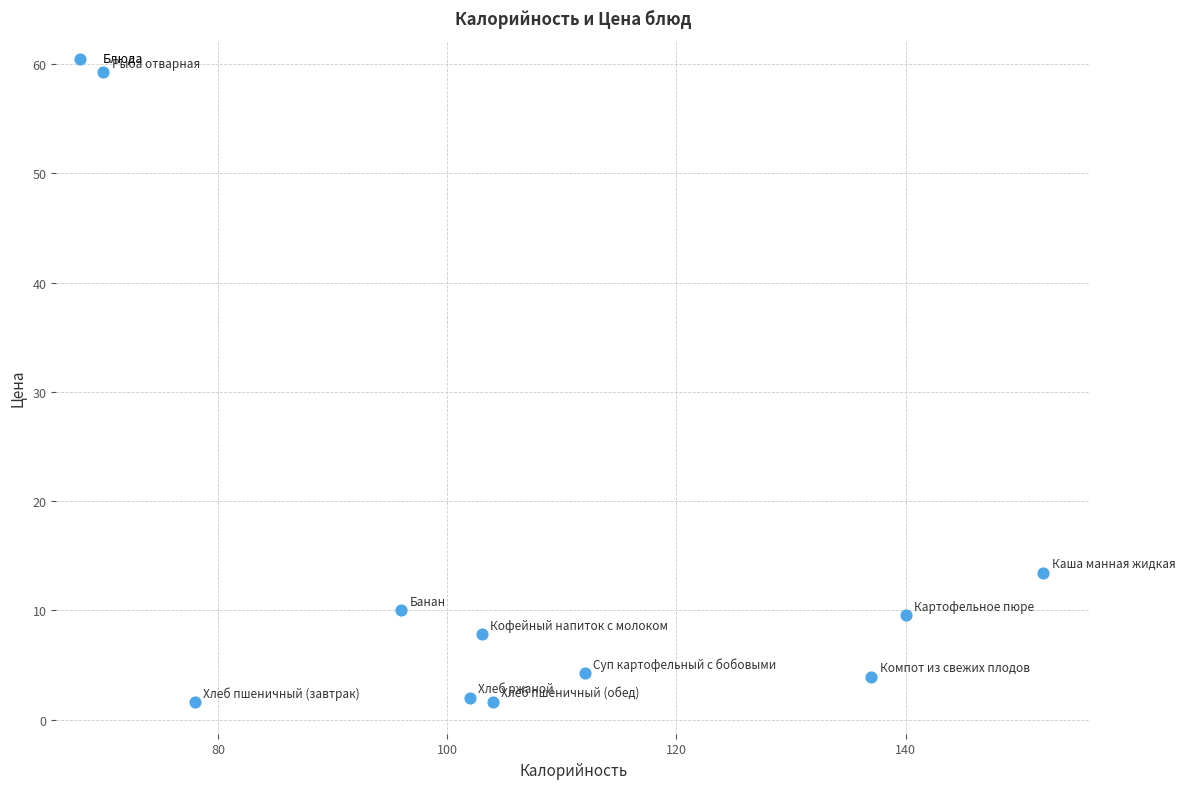

What Y value in the scatter plot is closest to 30?

13.5